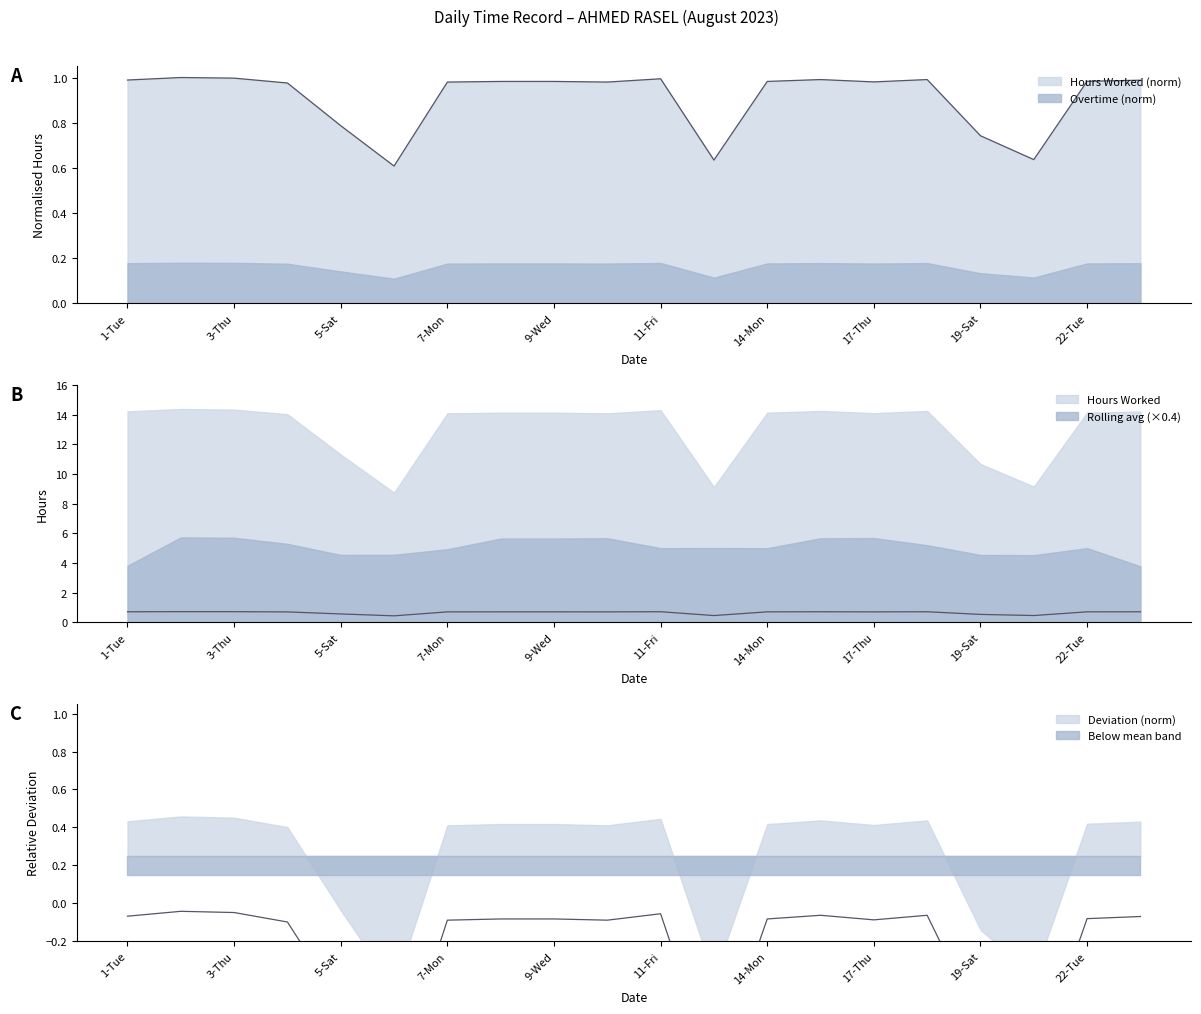

Which label corresponds to the largest value in the chart?

2-Wed